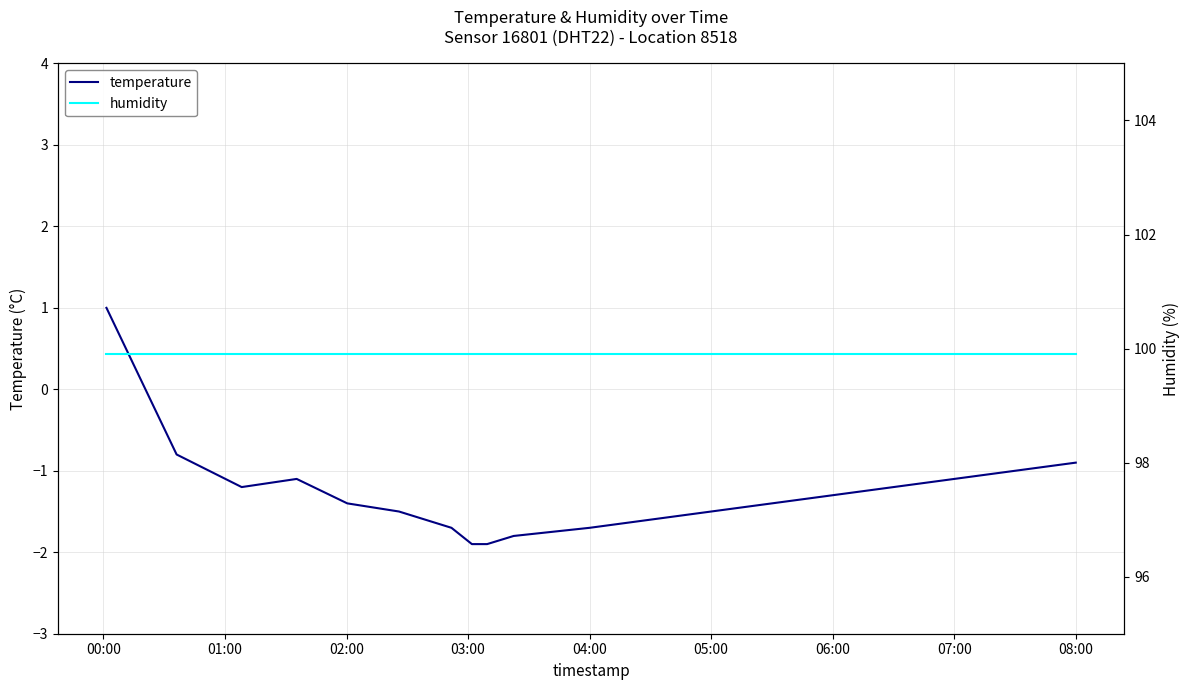

What is the highest value of the humidity series?

99.9